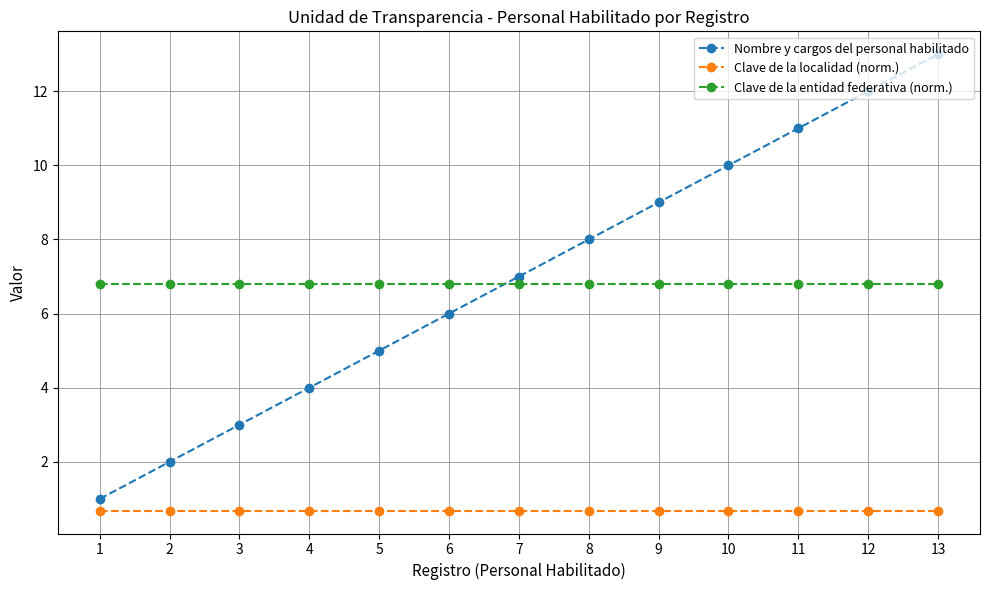

How many series are shown in this chart?

3